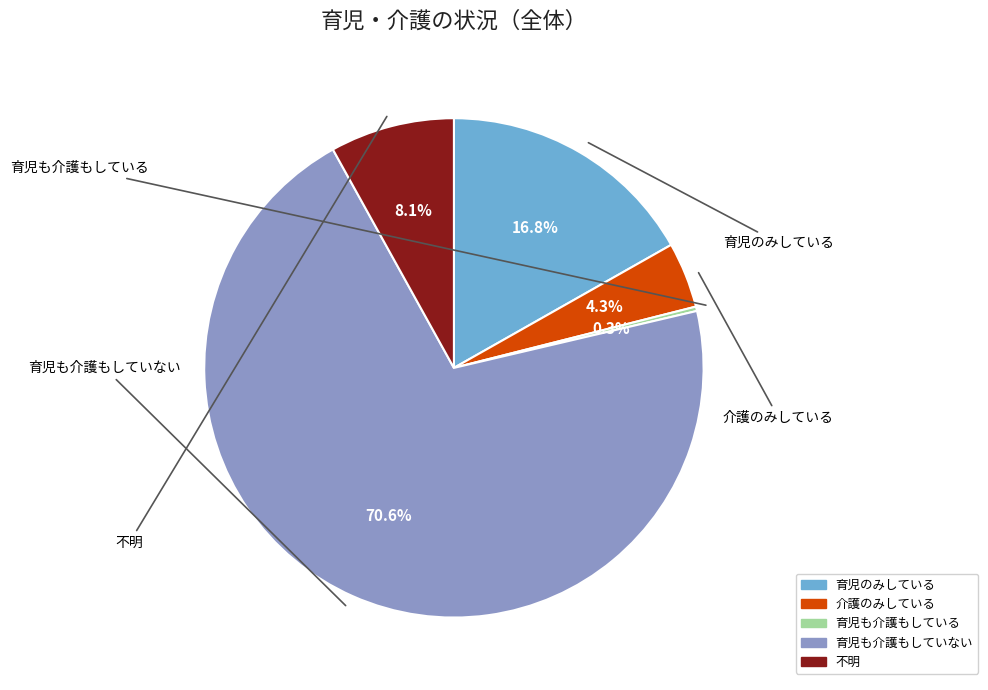

To the nearest percent, what percentage of the pie is 不明?

8%